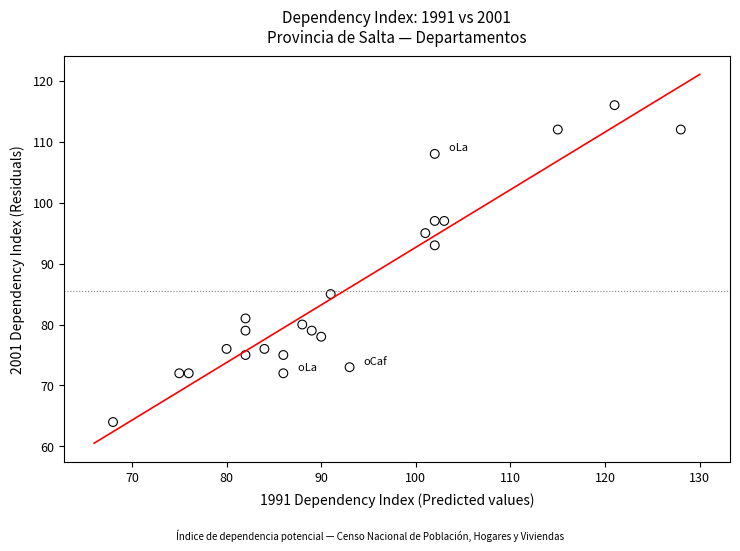

What Y value in the scatter plot is closest to 90?

93